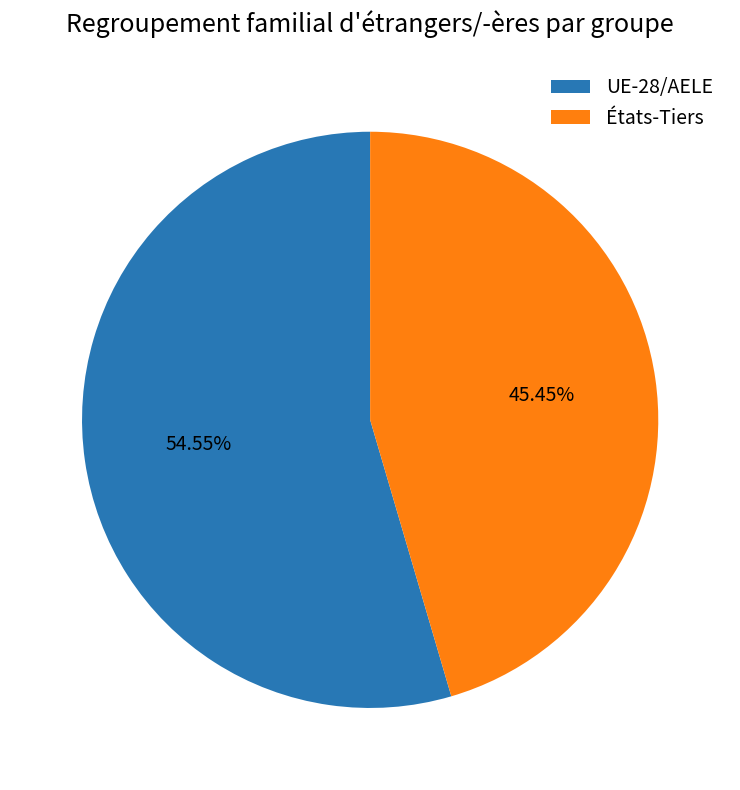

How many slices are in this pie chart?

2